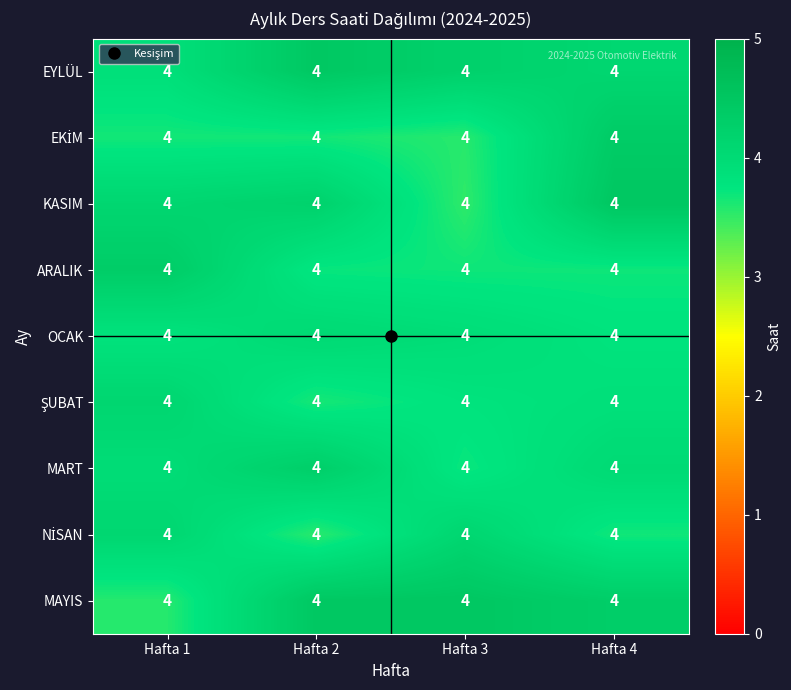

At which category is the sum across all series the highest?

Hafta 4